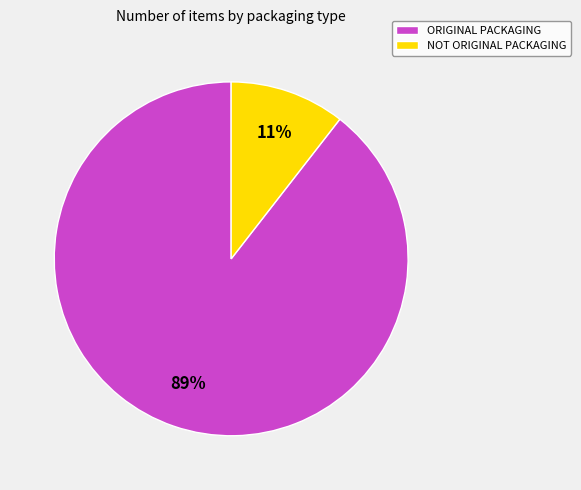

The NOT ORIGINAL PACKAGING slice represents 11% of the pie. True or false?

True